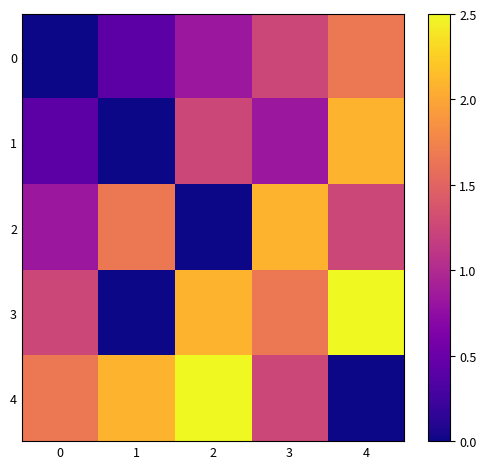

How many categories are shown in the chart?

5